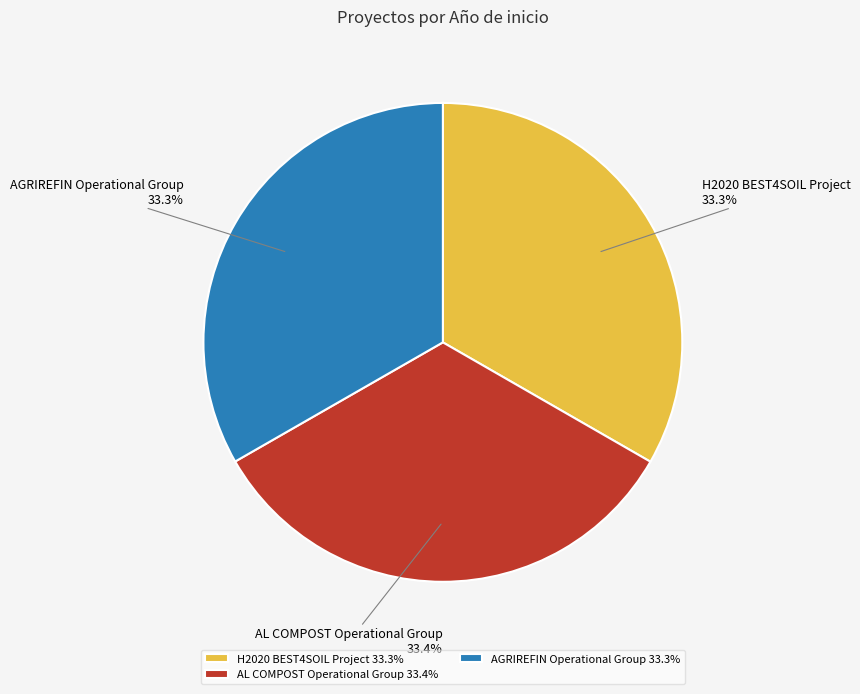

How many slices are in this pie chart?

3